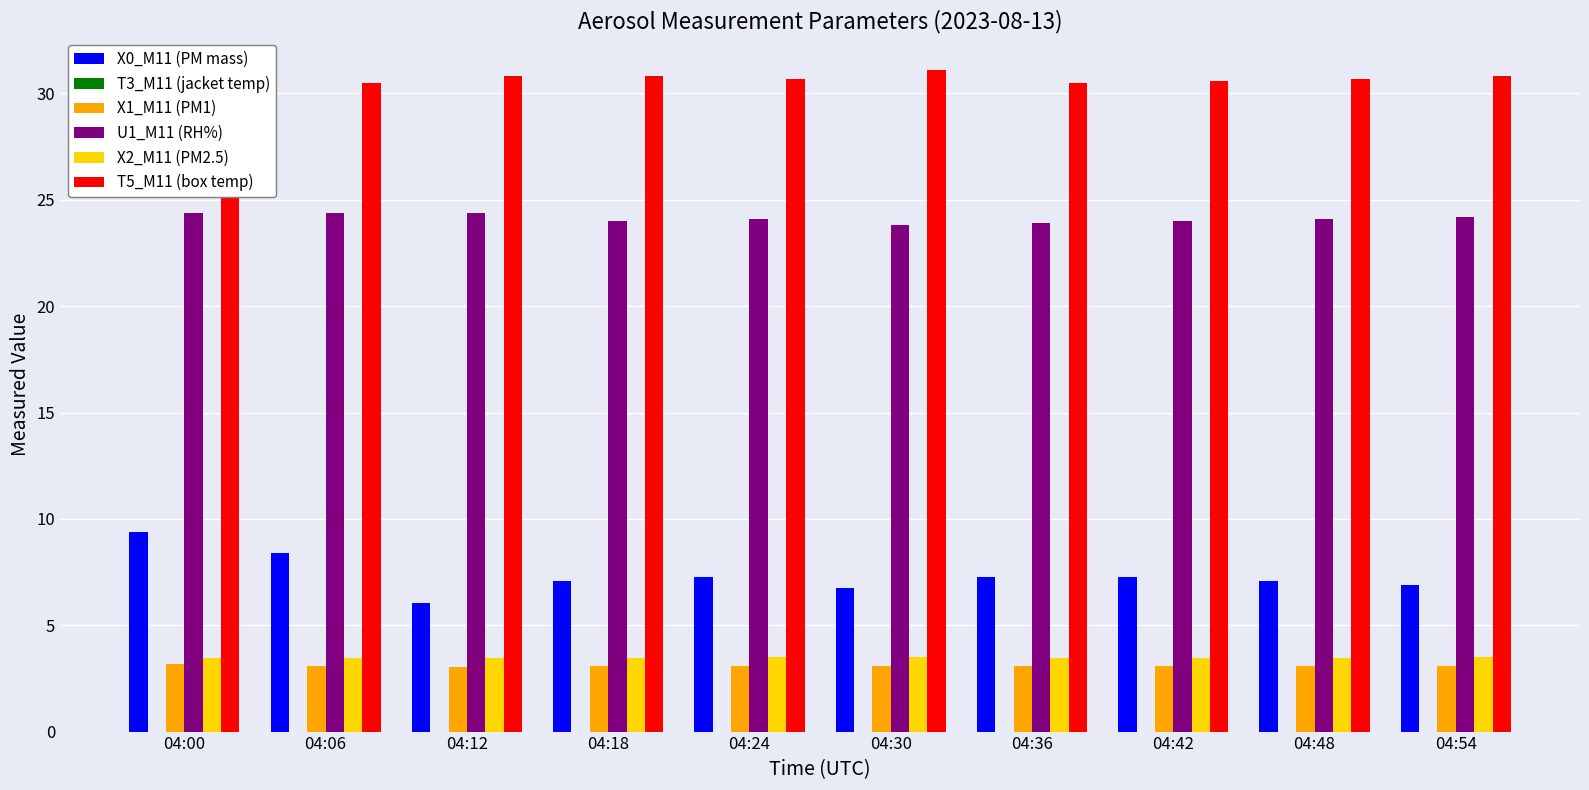

What is the sum of all U1_M11 (RH%) values?

241.3